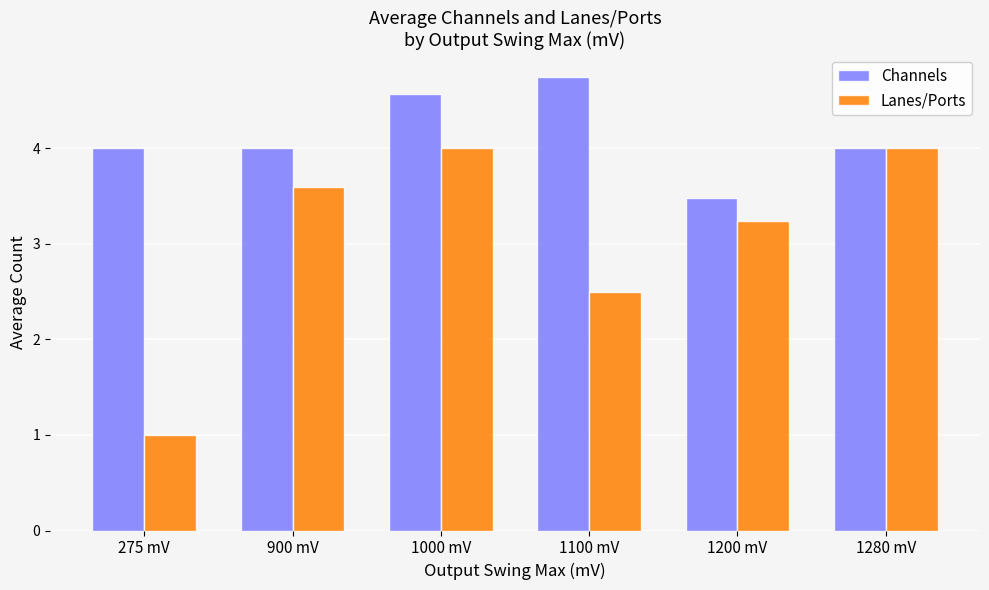

Which series has the widest spread of values?

Lanes/Ports